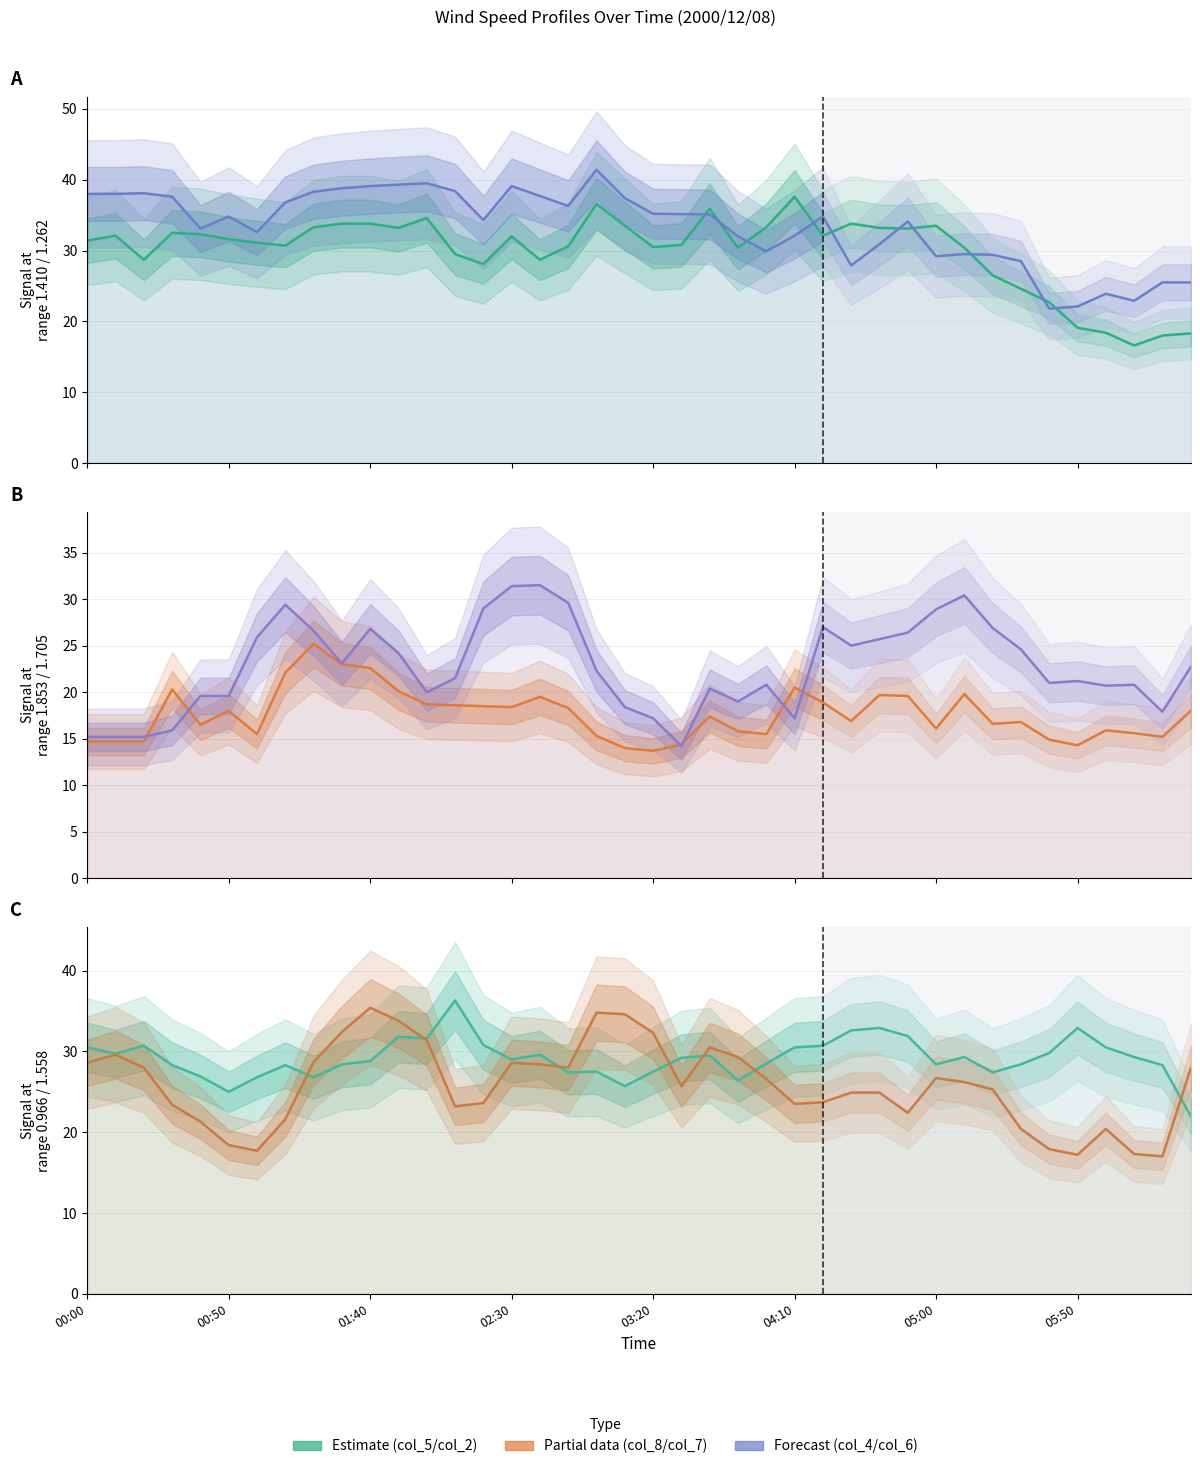

The value of col_7 (1.705) at 39 is 11.2. True or false?

False